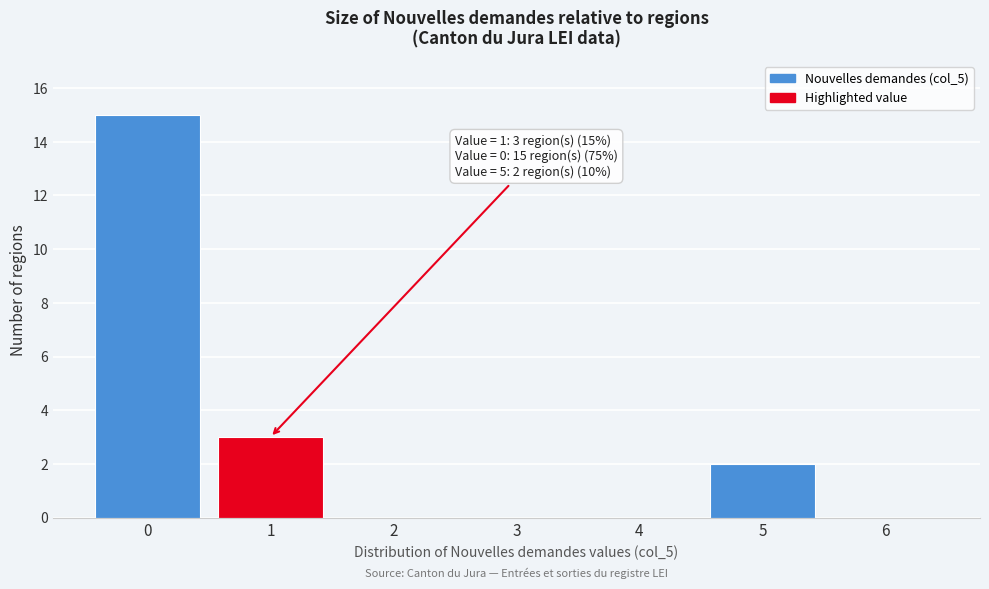

Reading left to right, extract all data points from this chart.

0=15	1=3	2=0	3=0	4=0	5=2	6=0